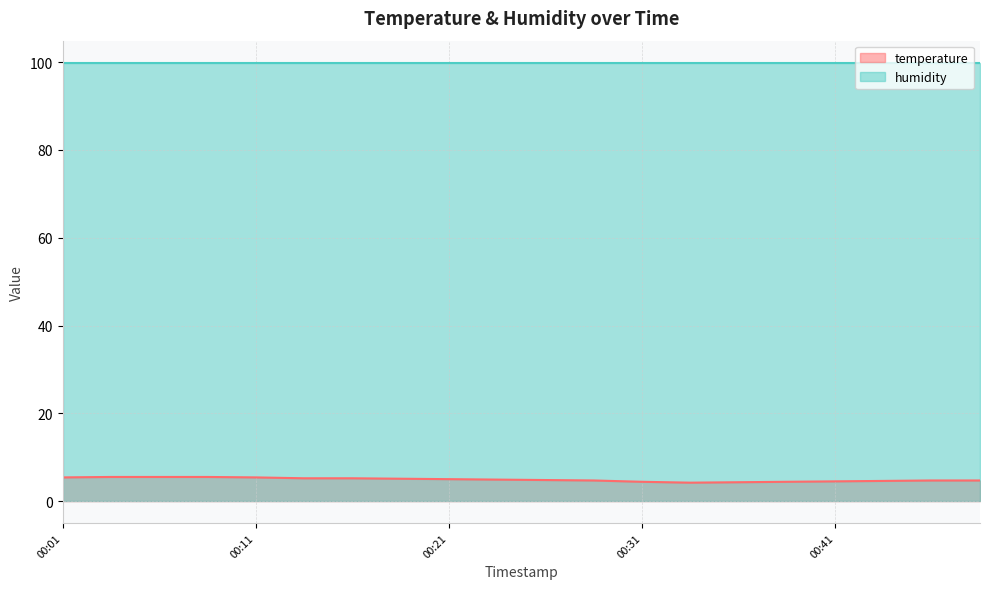

True or false: the data shows 5.5 at 00:04.

True